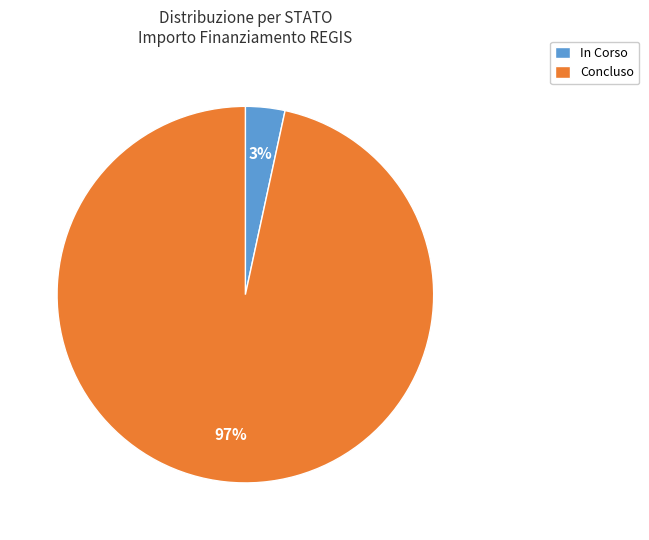

To the nearest percent, what percentage of the pie is In Corso?

3%